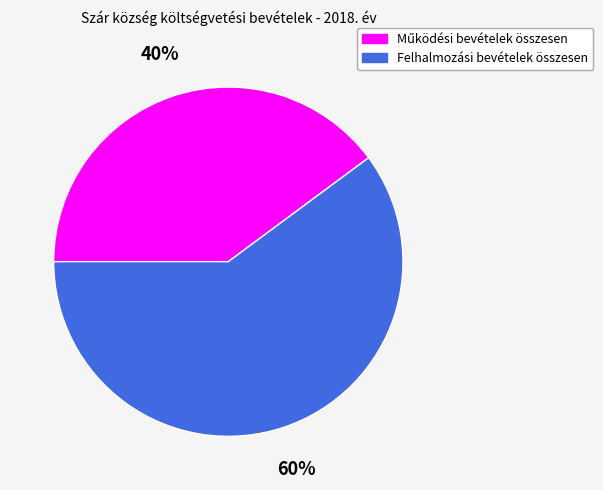

Count the number of slices in the pie.

2